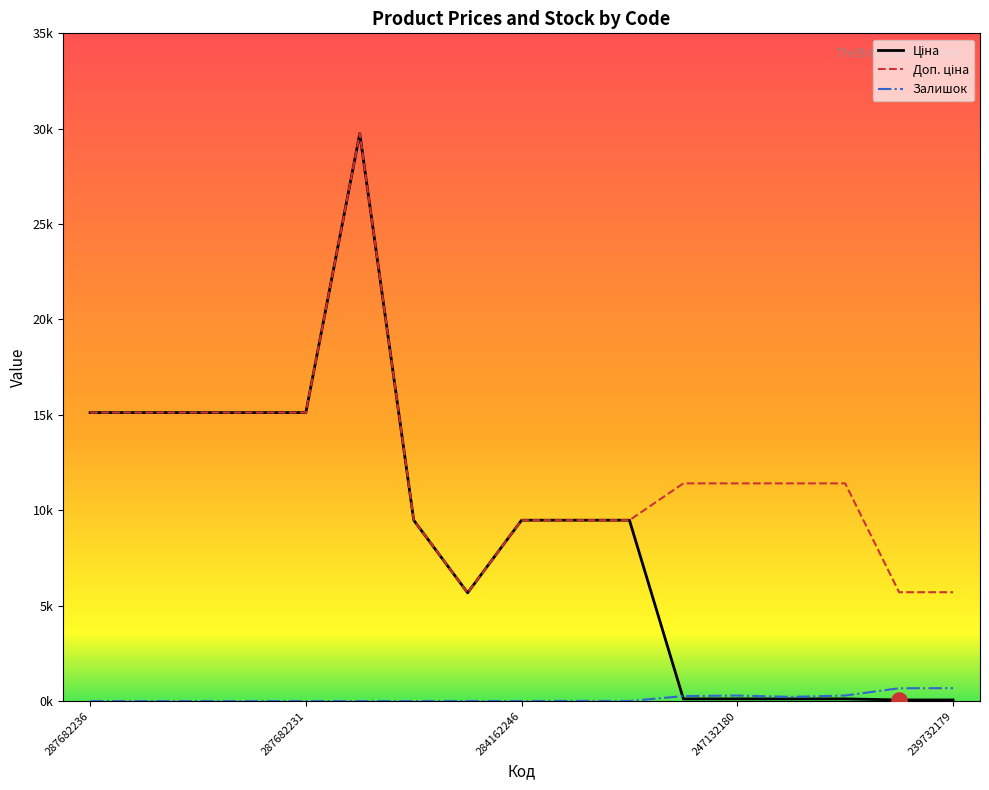

Is this an area chart (filled region under the line)?

No